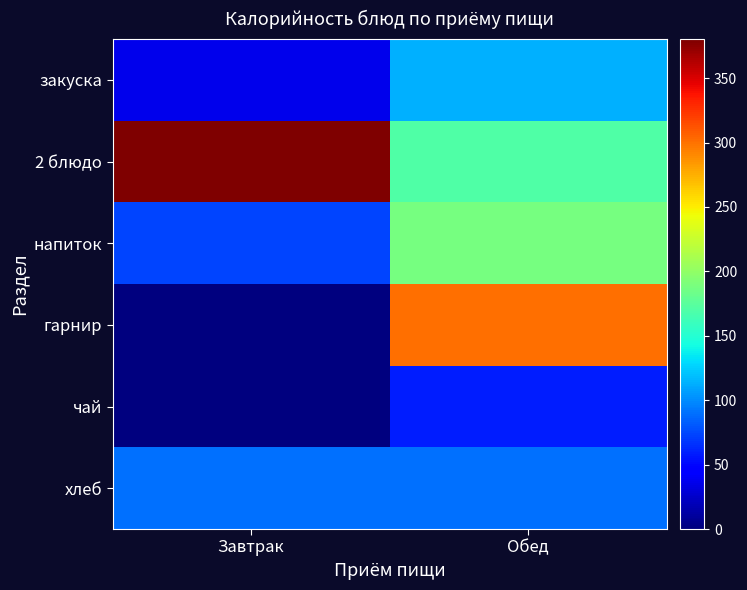

Count the number of categories in the chart.

2